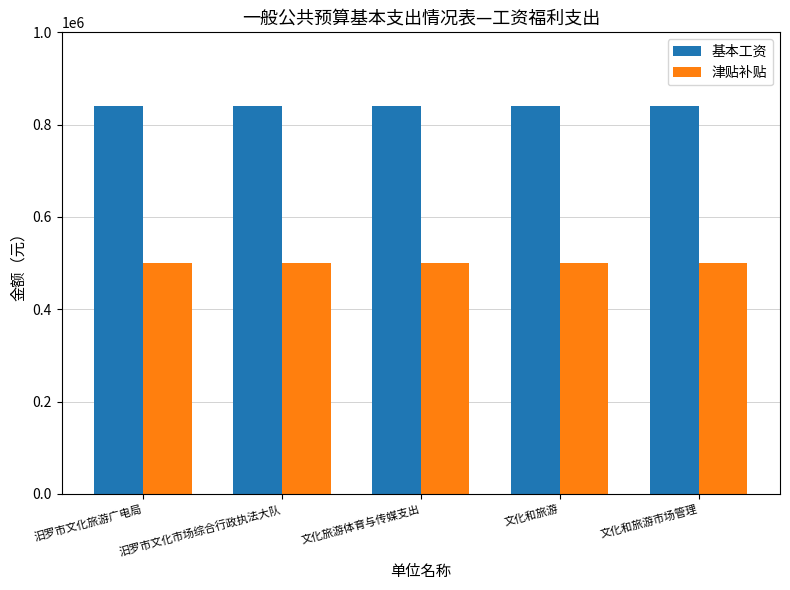

Reading left to right, what are all the values shown in this chart?

基本工资: 汨罗市文化旅游广电局=839520	汨罗市文化市场综合行政执法大队=839520	文化旅游体育与传媒支出=839520	文化和旅游=839520	文化和旅游市场管理=839520
津贴补贴: 汨罗市文化旅游广电局=501372	汨罗市文化市场综合行政执法大队=501372	文化旅游体育与传媒支出=501372	文化和旅游=501372	文化和旅游市场管理=501372